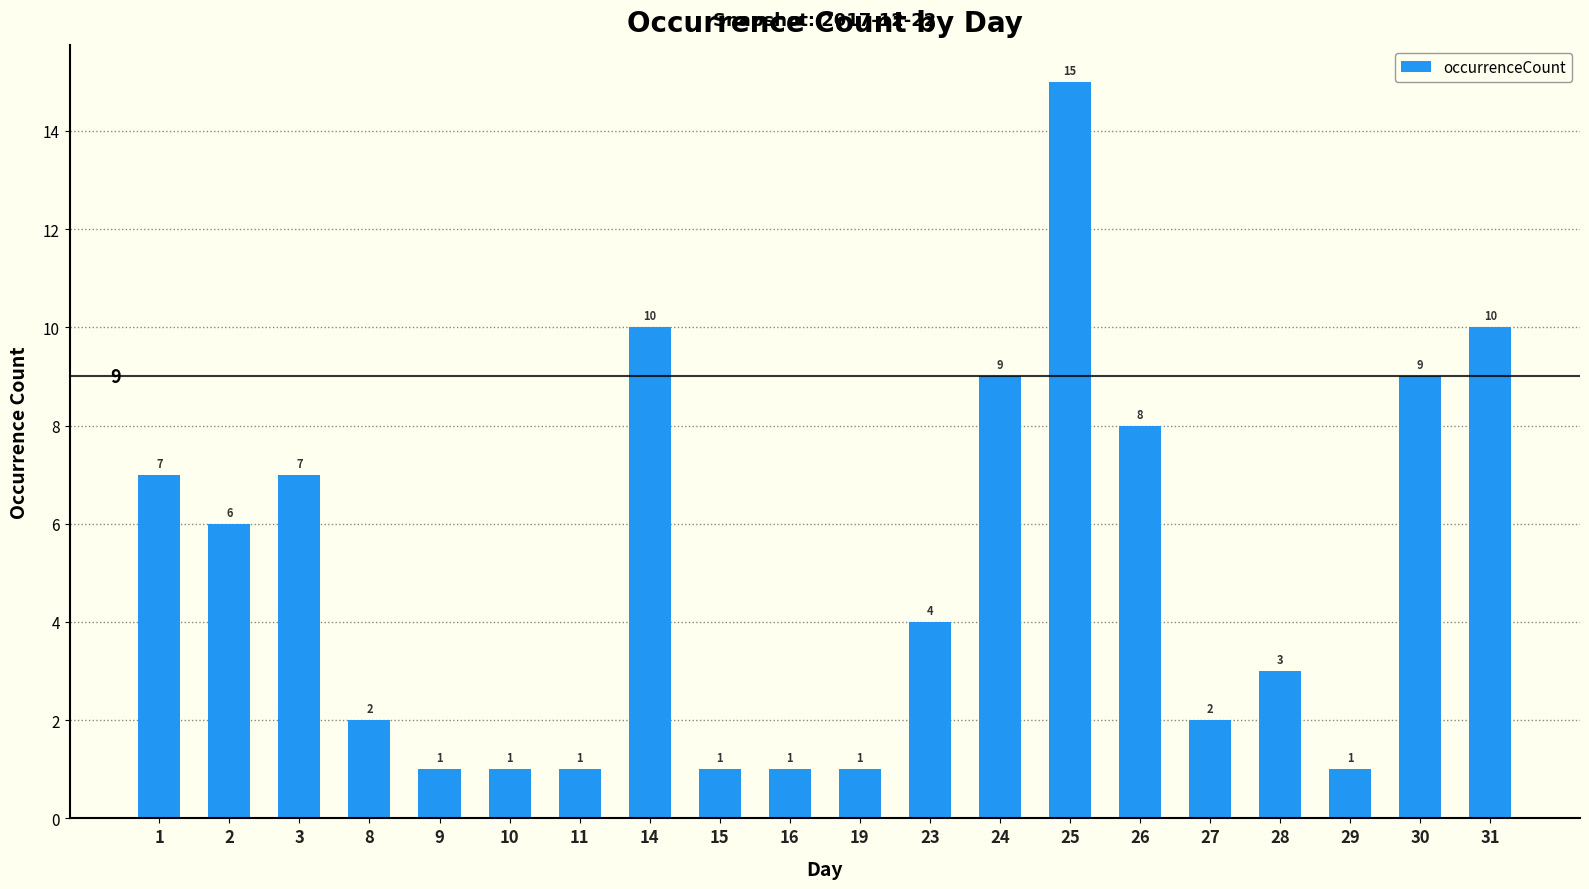

What is the maximum value shown in the chart?

15